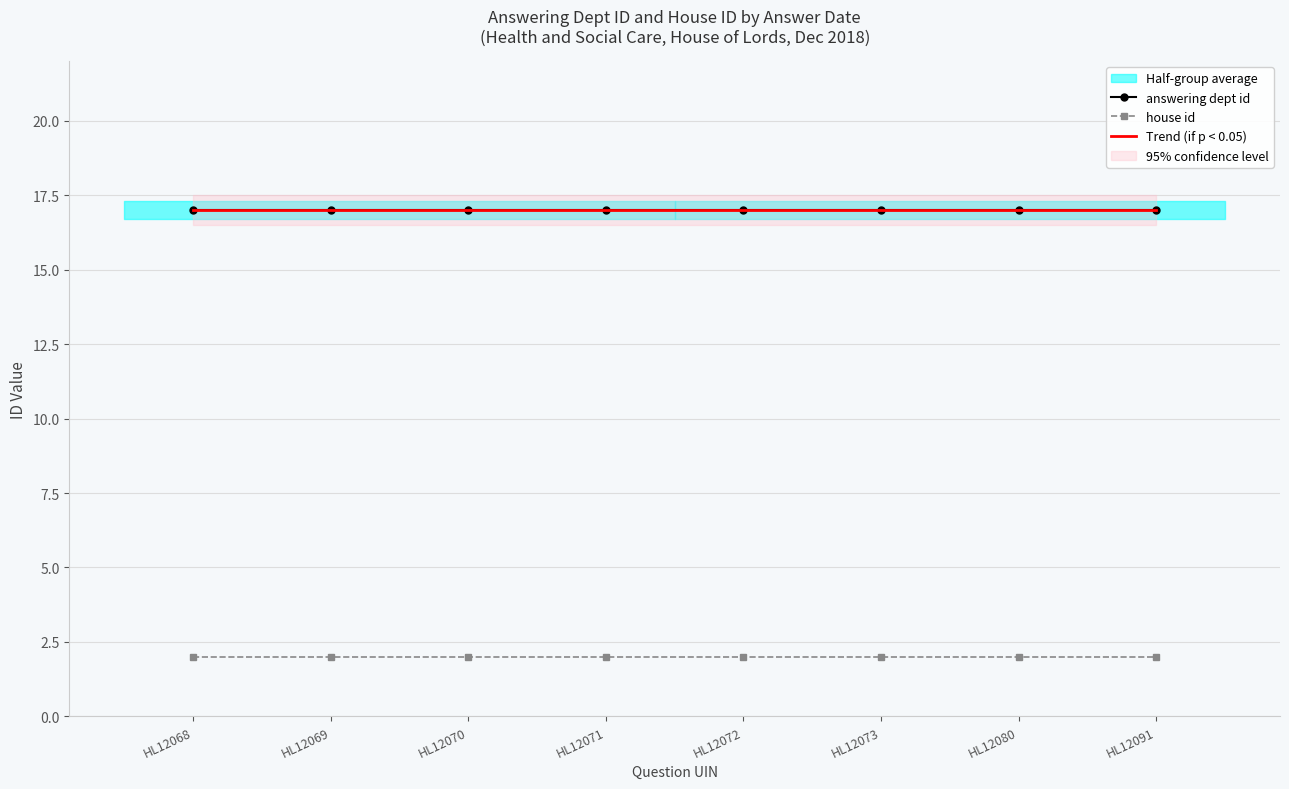

Which category has the lowest value across all series?

HL12068